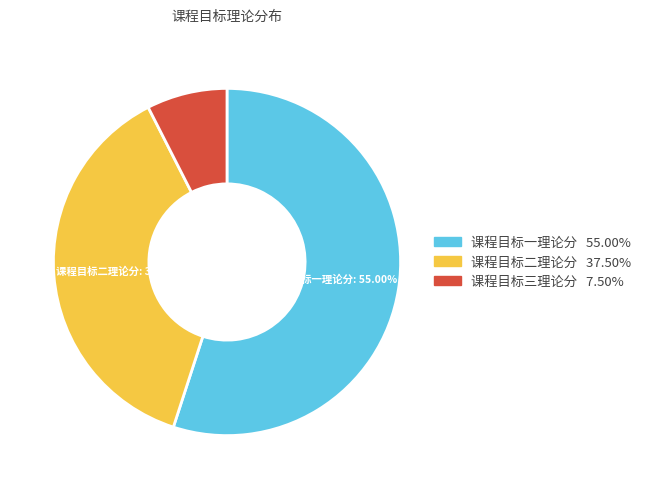

Is there any slice that represents more than half of the pie?

Yes